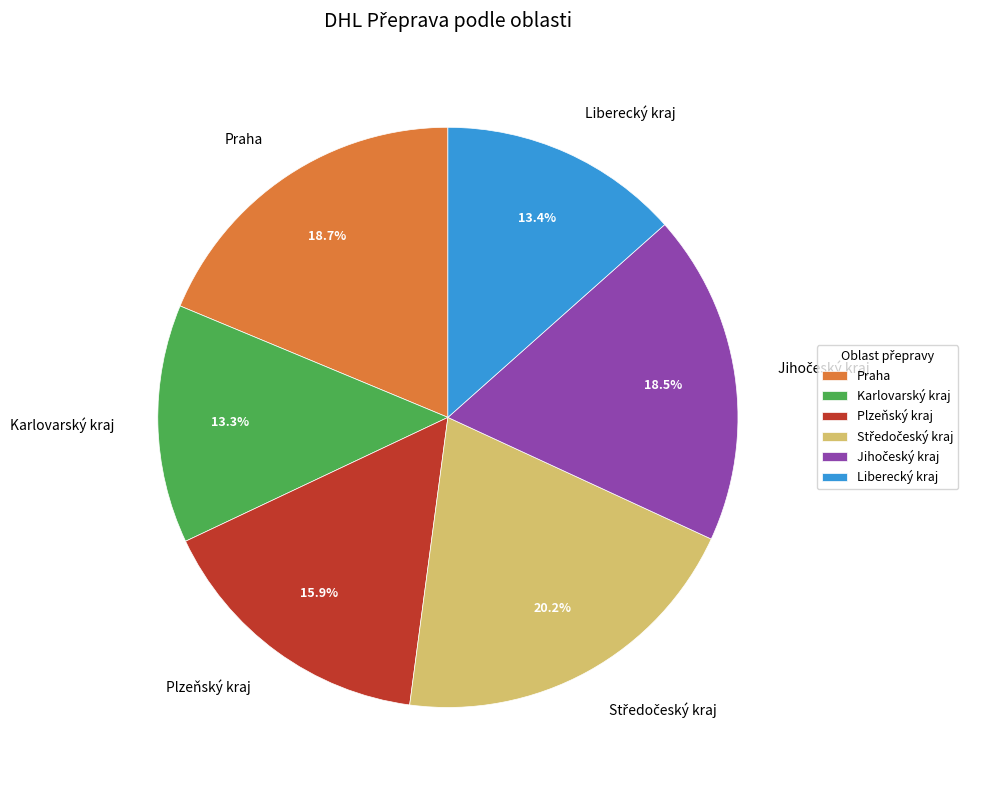

Is there any slice that represents more than half of the pie?

No